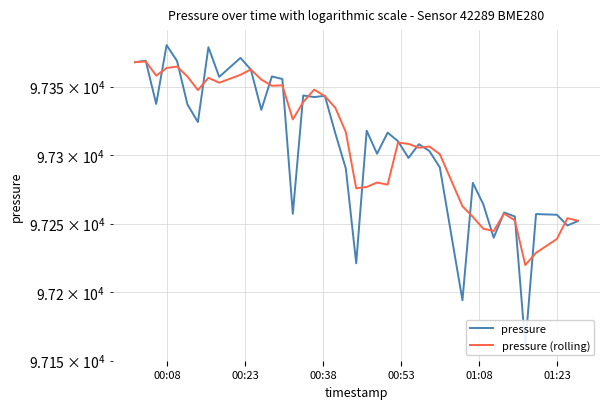

Is the value of pressure (rolling) at 11 greater than the value of pressure at 23?

Yes